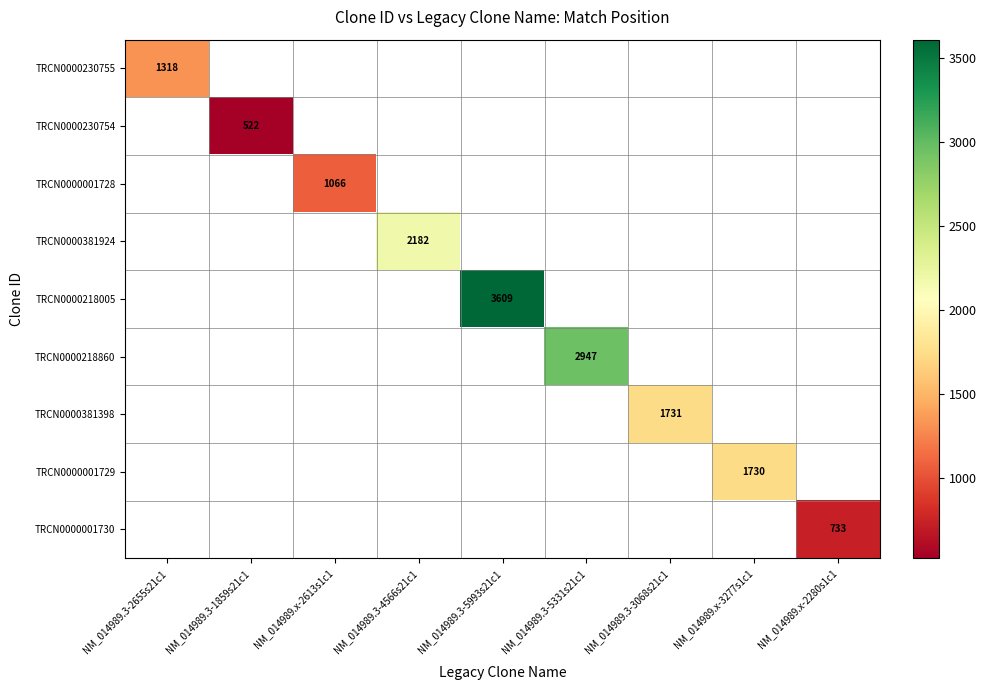

Which has a higher value, NM_014989.x-2613s1c1 or NM_014989.x-3277s1c1?

NM_014989.x-3277s1c1